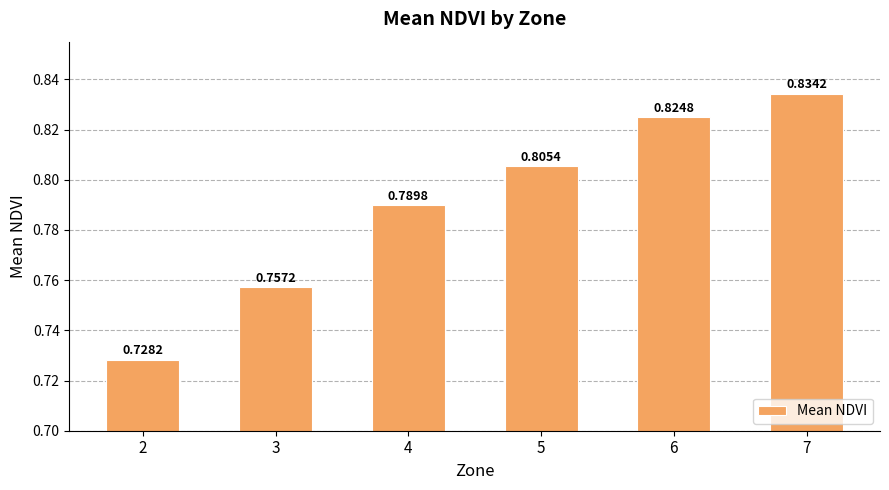

The value at 4 is 0.3. True or false?

False